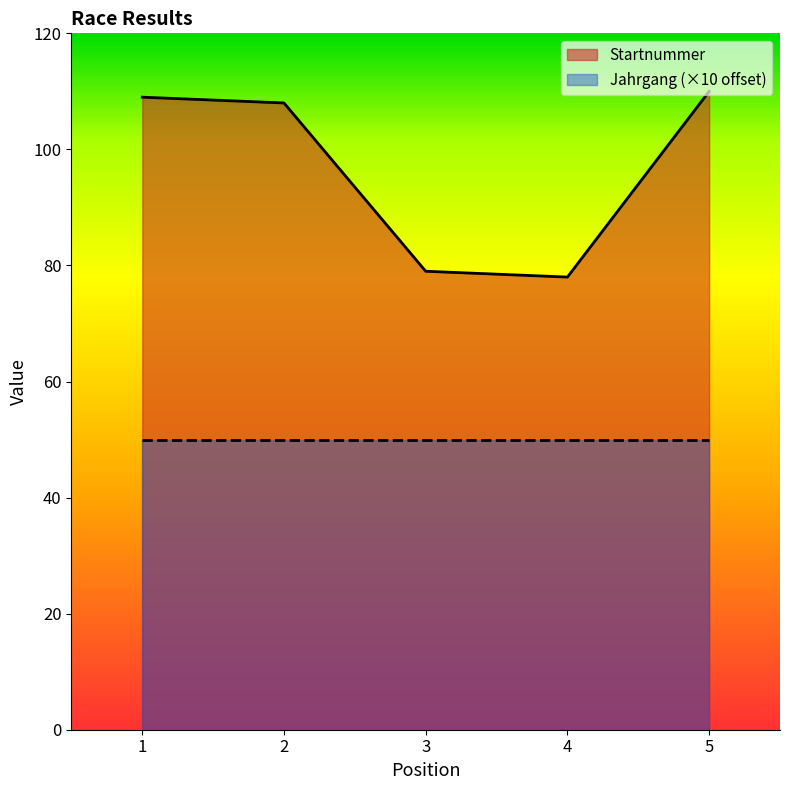

What is the change in value from 1 to 4?

-31